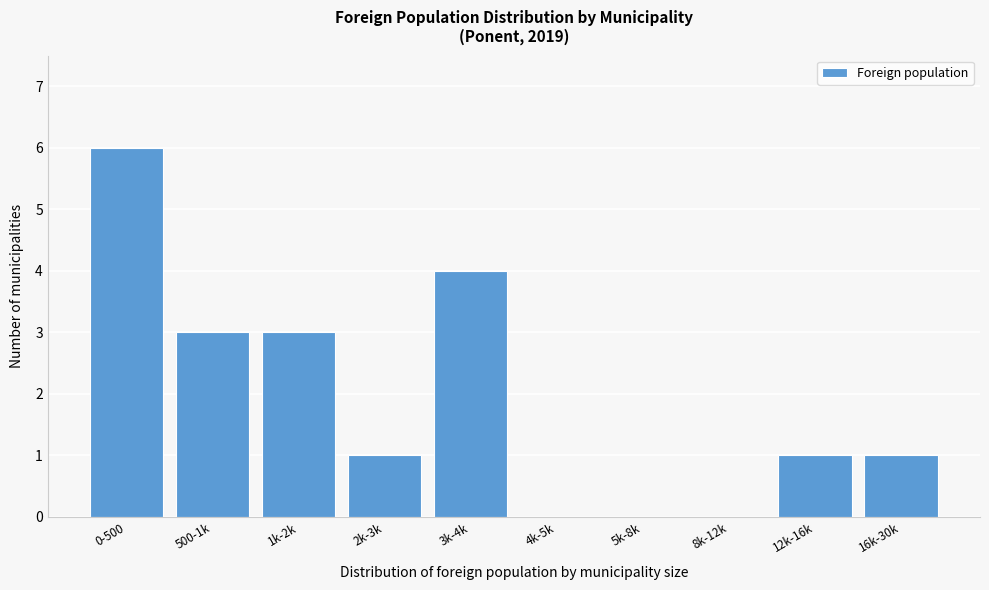

Reading right to left, list all the values displayed in this chart.

16k-30k=1	12k-16k=1	8k-12k=0	5k-8k=0	4k-5k=0	3k-4k=4	2k-3k=1	1k-2k=3	500-1k=3	0-500=6